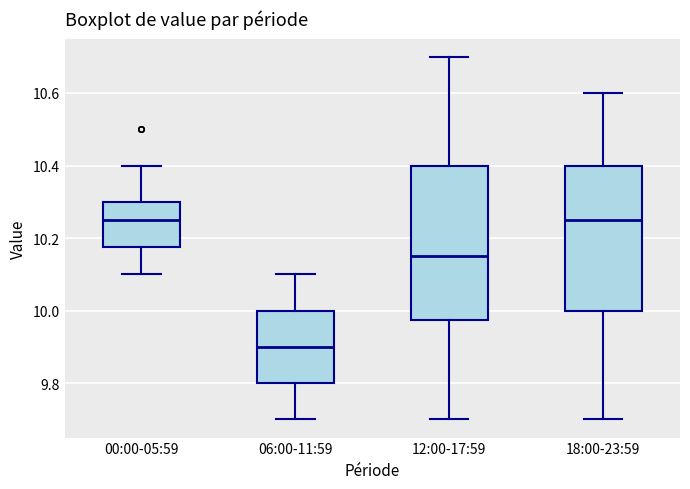

Where is the lower edge of the box for 12:00-17:59 on the y-axis? The values are not printed on the chart, so give them approximately, as read against the axis.

9.98